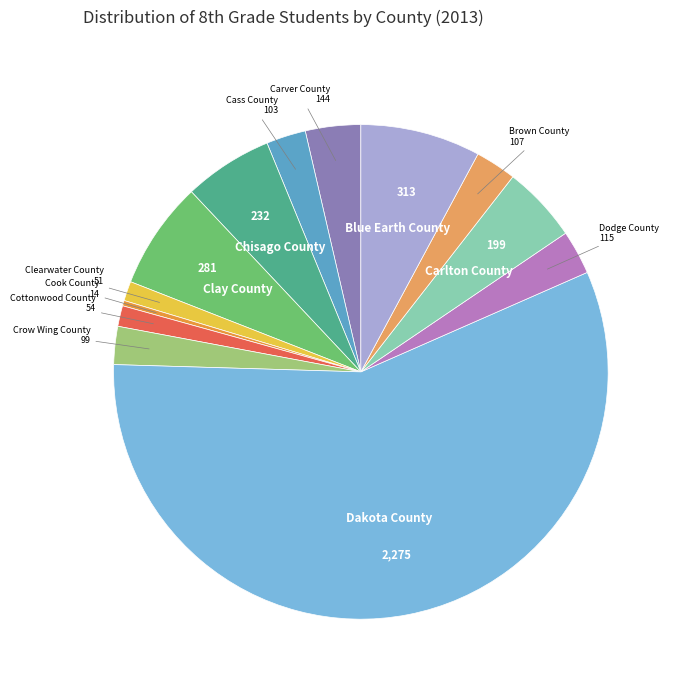

Which category has the biggest portion of the pie?

Dakota County